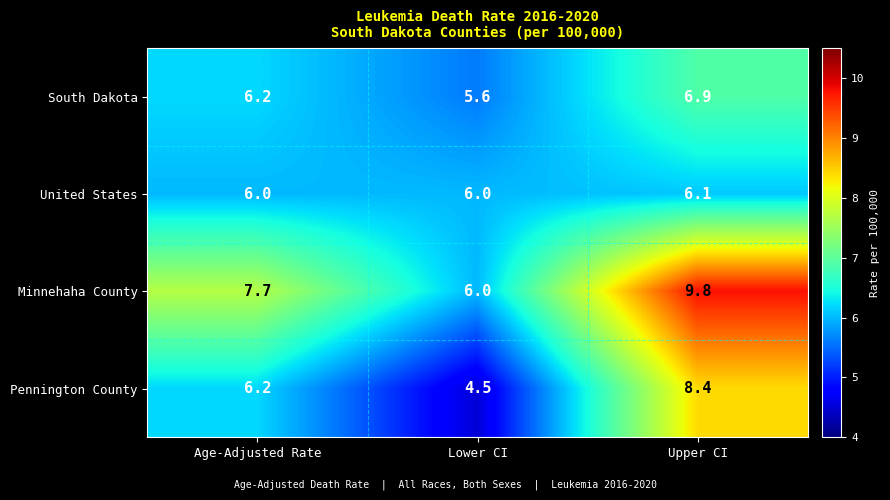

What is the smallest value displayed?

4.5